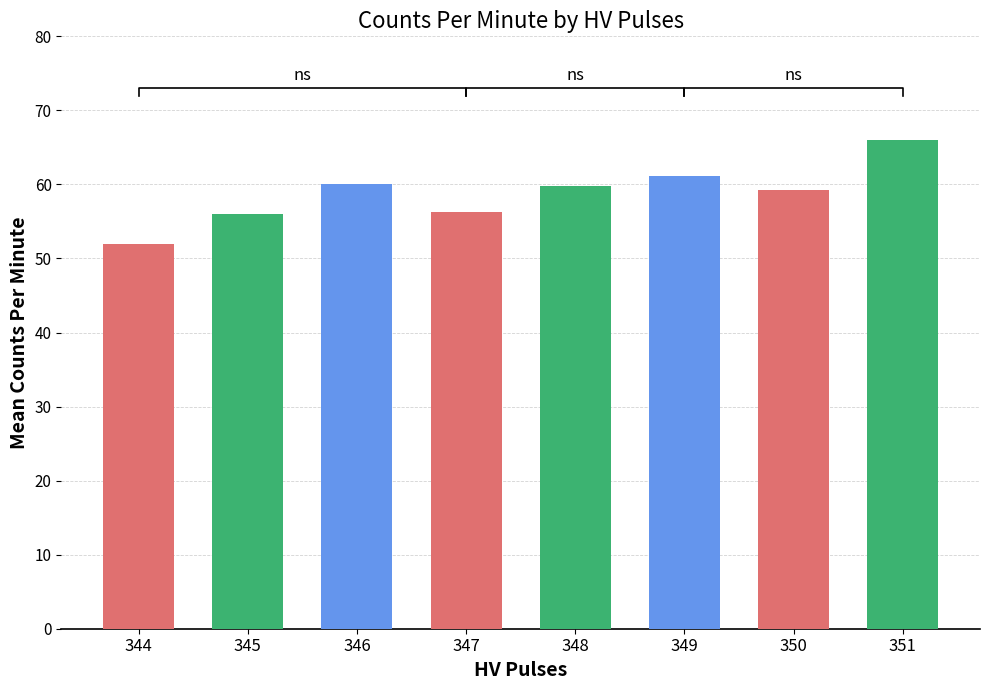

Rank the categories by value from highest to lowest.

351, 349, 346, 348, 350, 347, 345, 344